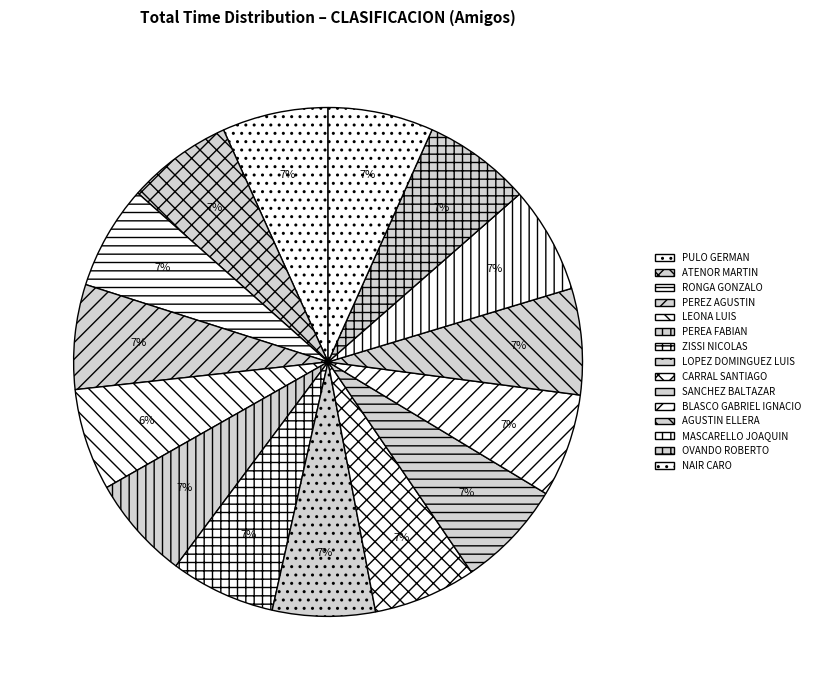

How many slices are in this pie chart?

15